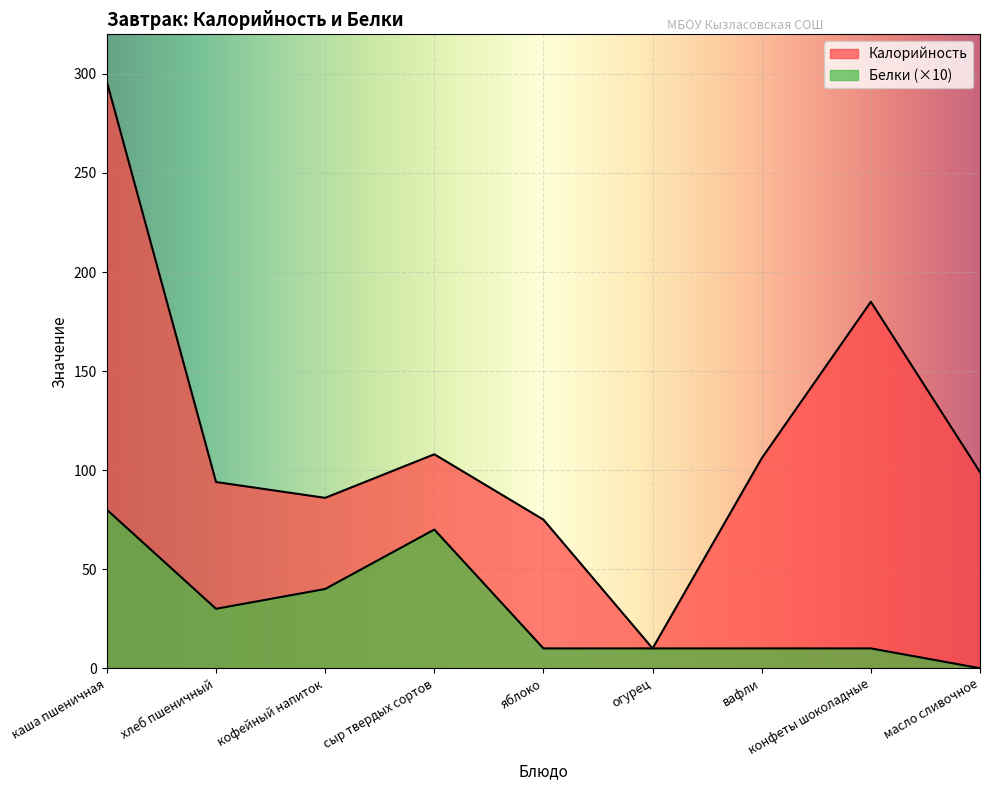

Reading right to left, extract all data points from this chart.

Калорийность: масло сливочное=99	конфеты шоколадные=185	вафли=106	огурец=10	яблоко=75	сыр твердых сортов=108	кофейный напиток=86	хлеб пшеничный=94	каша пшеничная=296
Белки: масло сливочное=0	конфеты шоколадные=10	вафли=10	огурец=10	яблоко=10	сыр твердых сортов=70	кофейный напиток=40	хлеб пшеничный=30	каша пшеничная=80